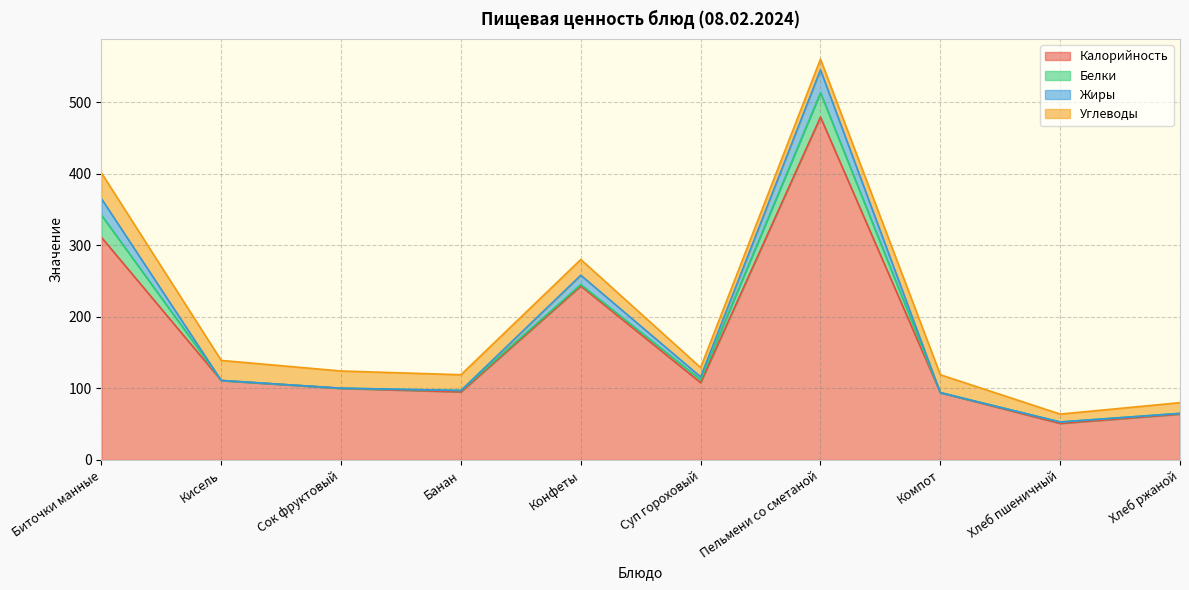

Where does the Жиры series first go above 111?

Биточки манные